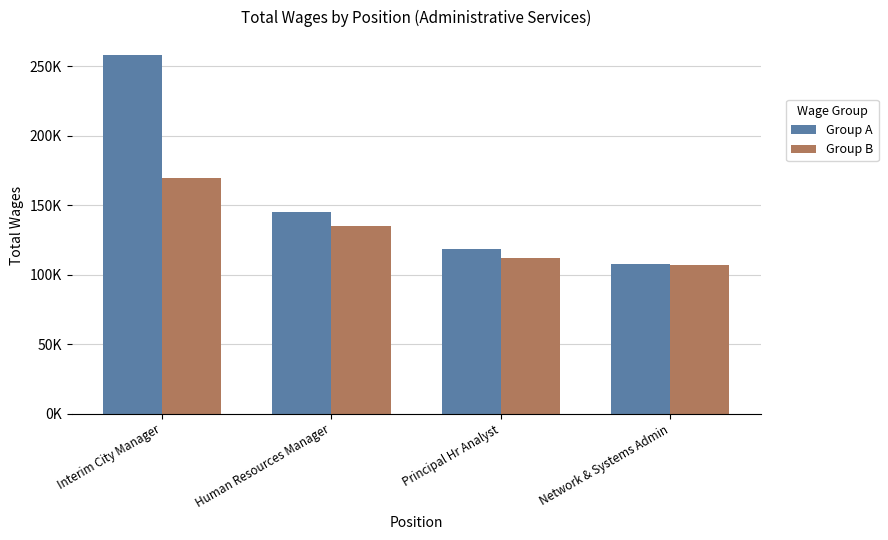

Which series has the largest total across all categories?

Group A